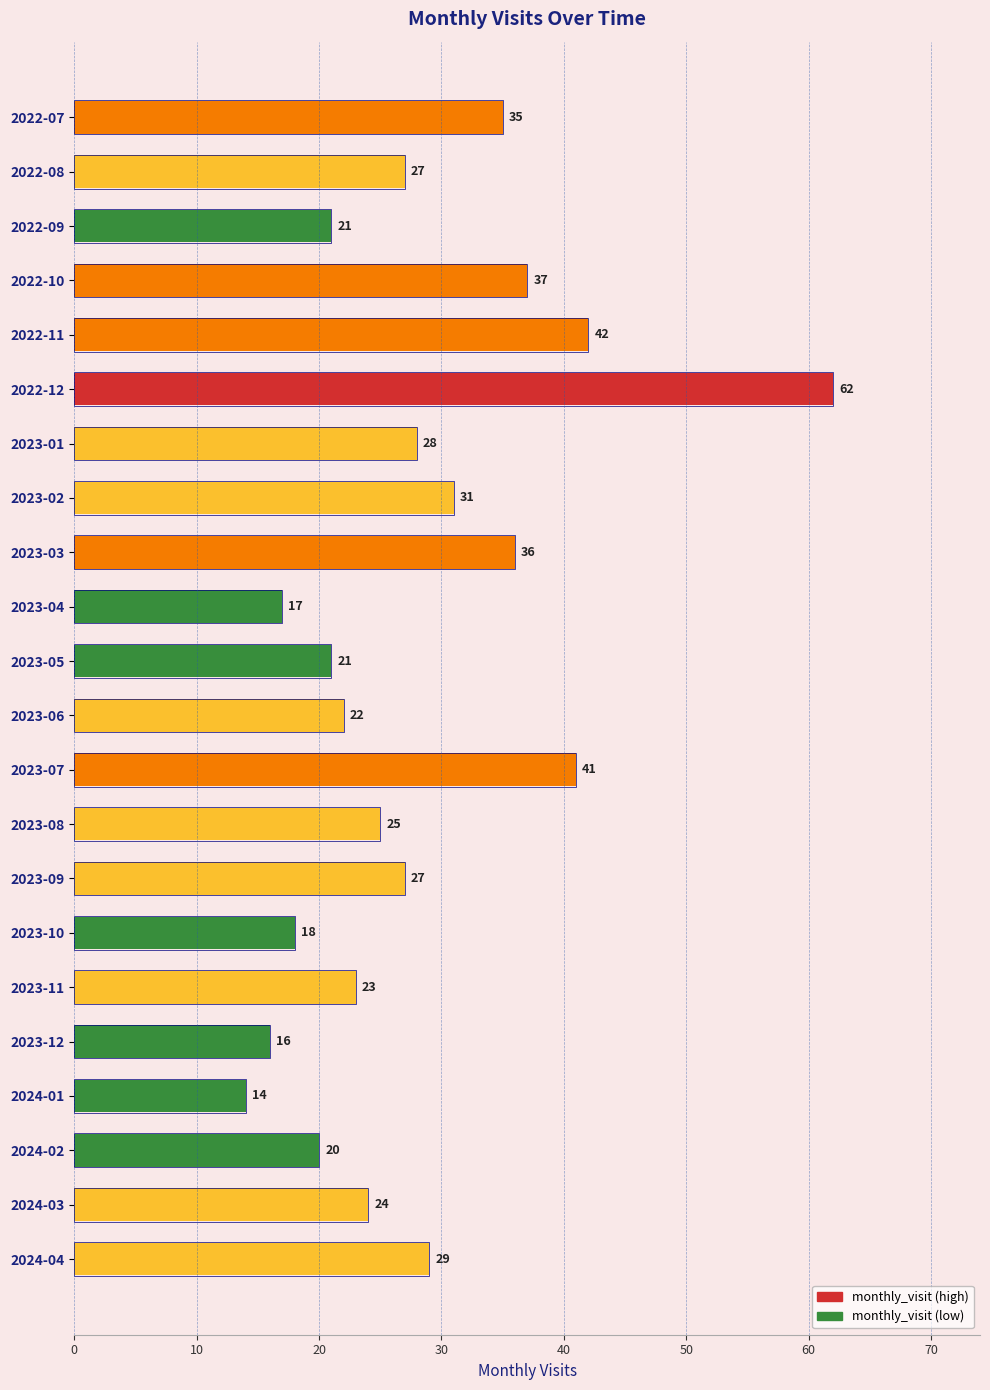

Reading left to right, list all the values displayed in this chart.

35	27	21	37	42	62	28	31	36	17	21	22	41	25	27	18	23	16	14	20	24	29